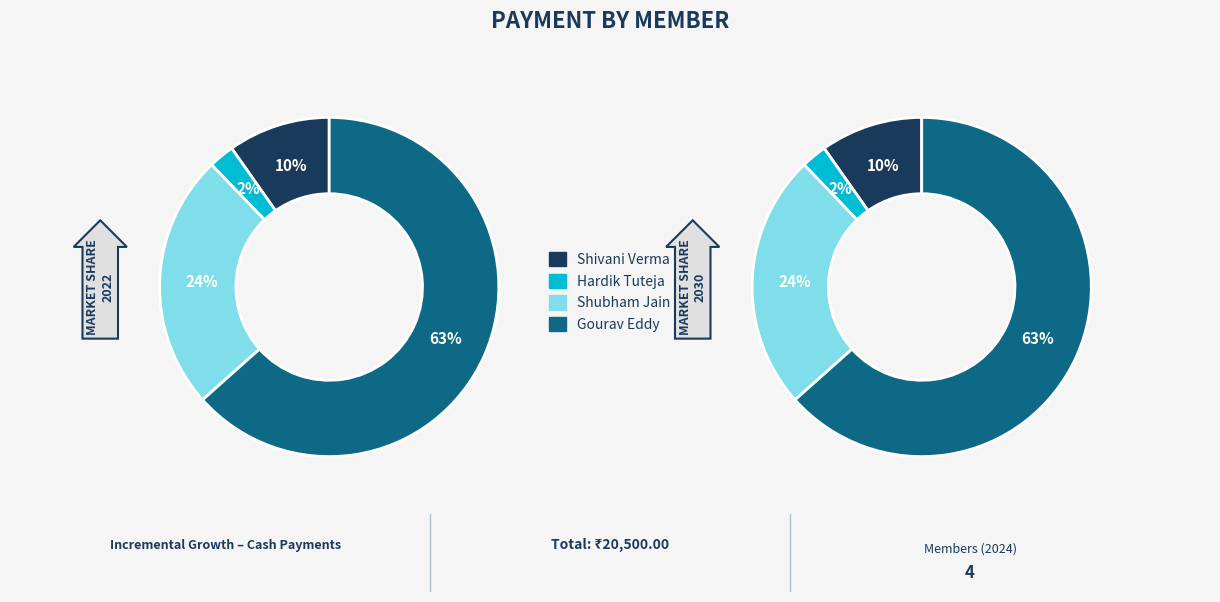

To the nearest percent, what portion does Gourav Eddy represent?

63%